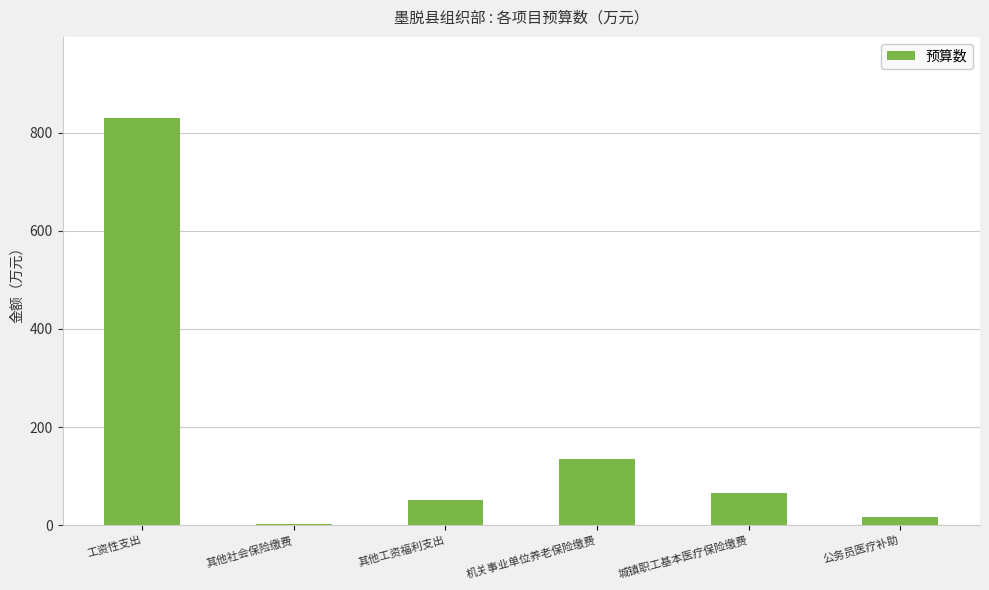

Between 机关事业单位养老保险缴费 and 其他工资福利支出, which is larger?

机关事业单位养老保险缴费